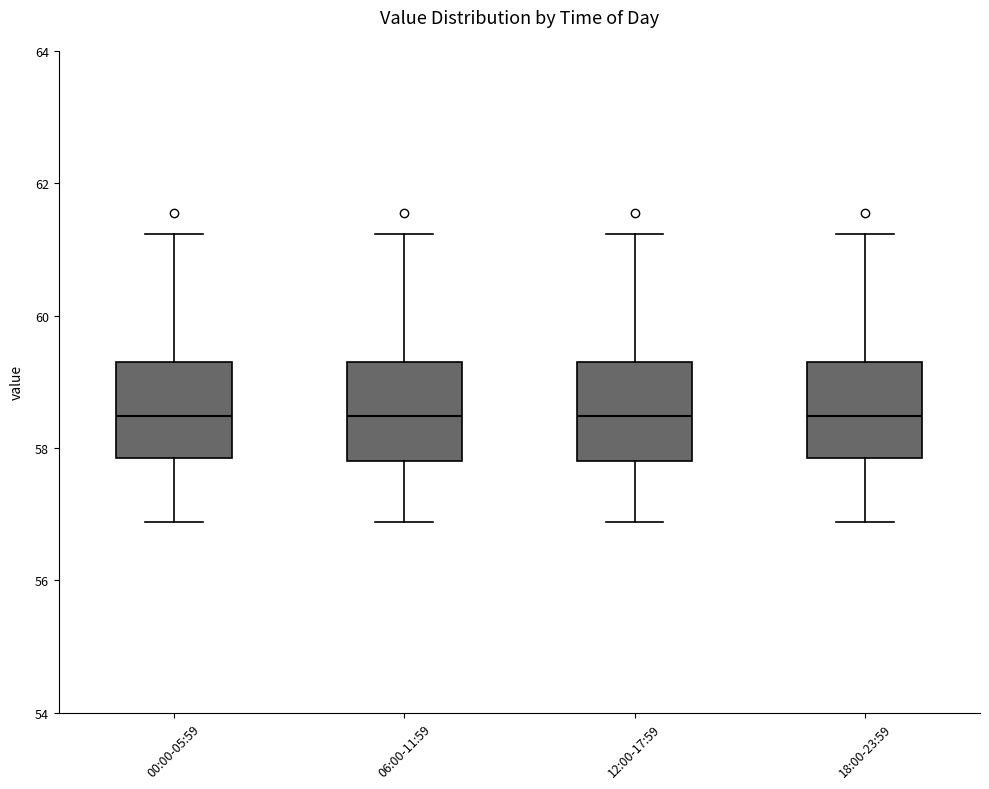

Reading left to right, read every box against the y-axis: the position of its median line, the range the box covers, and the ends of its whiskers. The values are not printed on the chart, so give them approximately, as read against the axis.

00:00-05:59: median 58.4, box 57.8 to 59.4, whiskers 56.8 to 61.2
06:00-11:59: median 58.4, box 57.8 to 59.4, whiskers 56.8 to 61.2
12:00-17:59: median 58.4, box 57.8 to 59.4, whiskers 56.8 to 61.2
18:00-23:59: median 58.4, box 57.8 to 59.4, whiskers 56.8 to 61.2